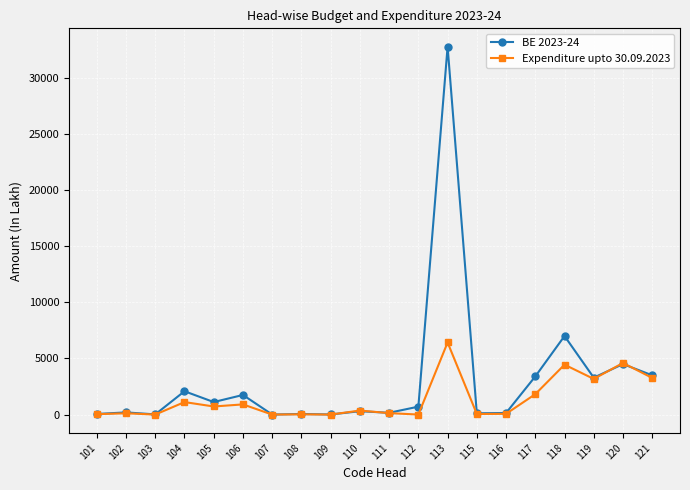

What are all the series names shown in the legend?

BE 2023-24, Expenditure upto 30.09.2023